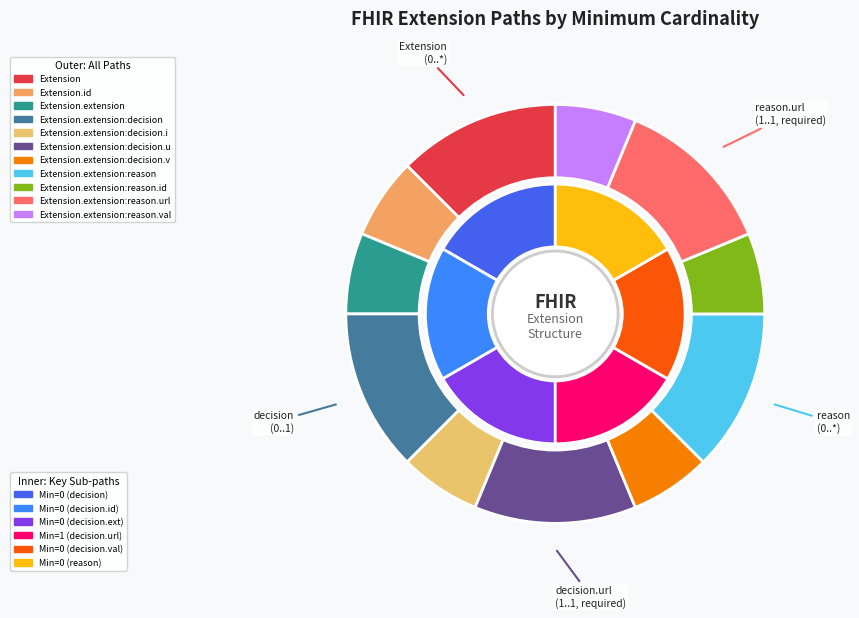

What is the smallest slice in the pie chart?

Extension.id